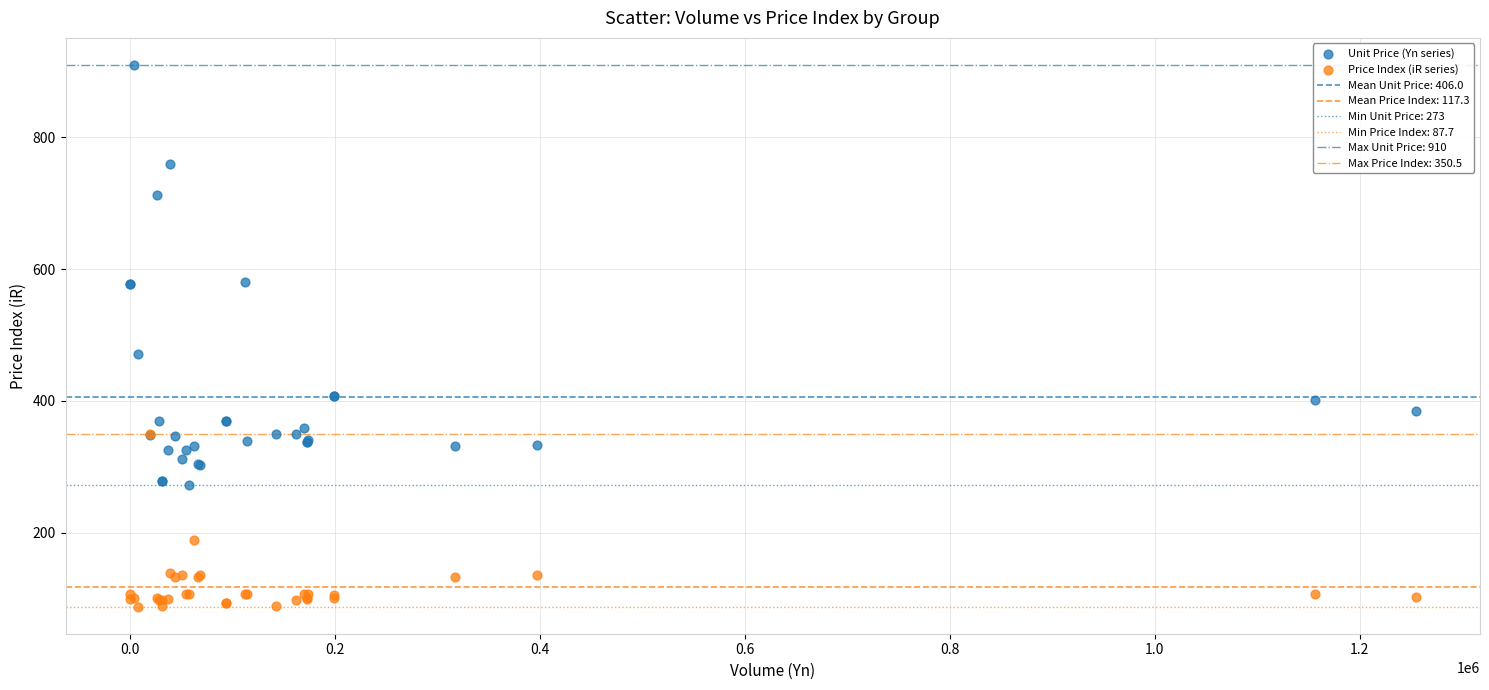

In the Price Index (iR series) series, what Y value is closest to 219?

189.4